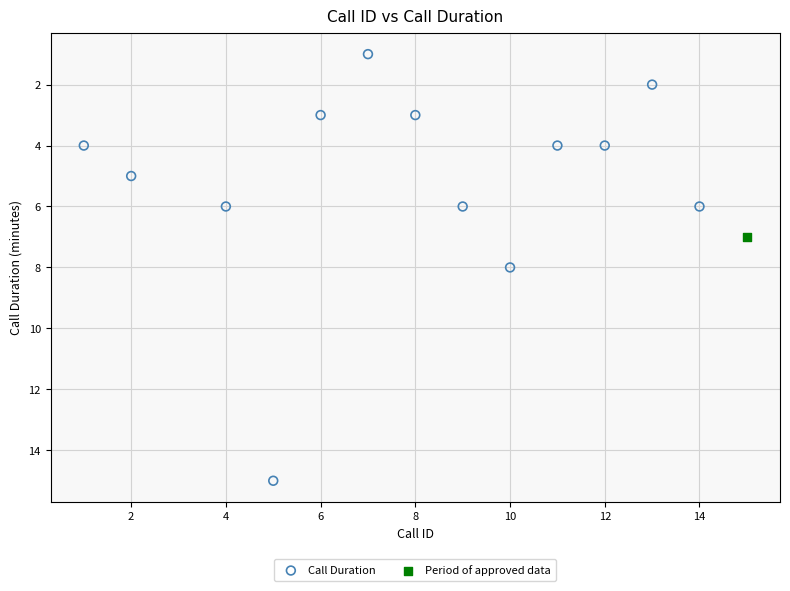

What are all the series names shown in the legend?

Call Duration, Period of approved data